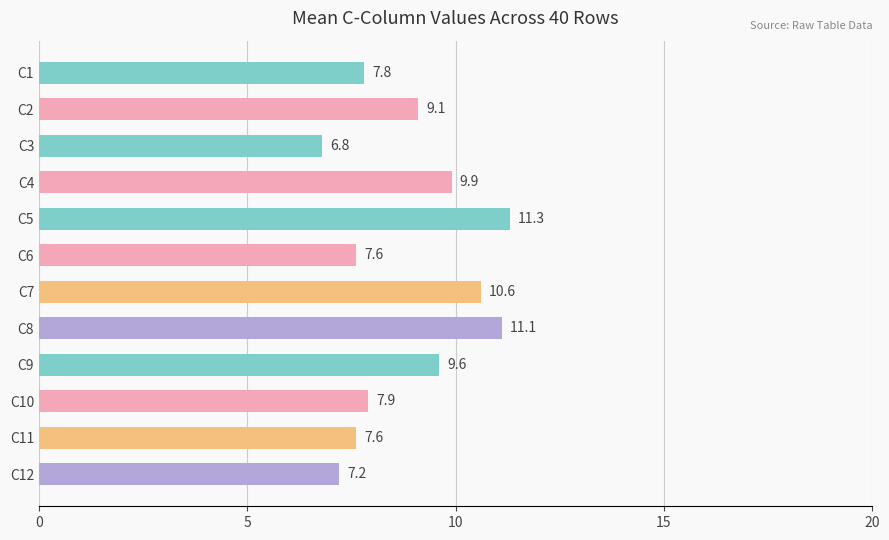

What is the change in value from C3 to C10?

+1.1